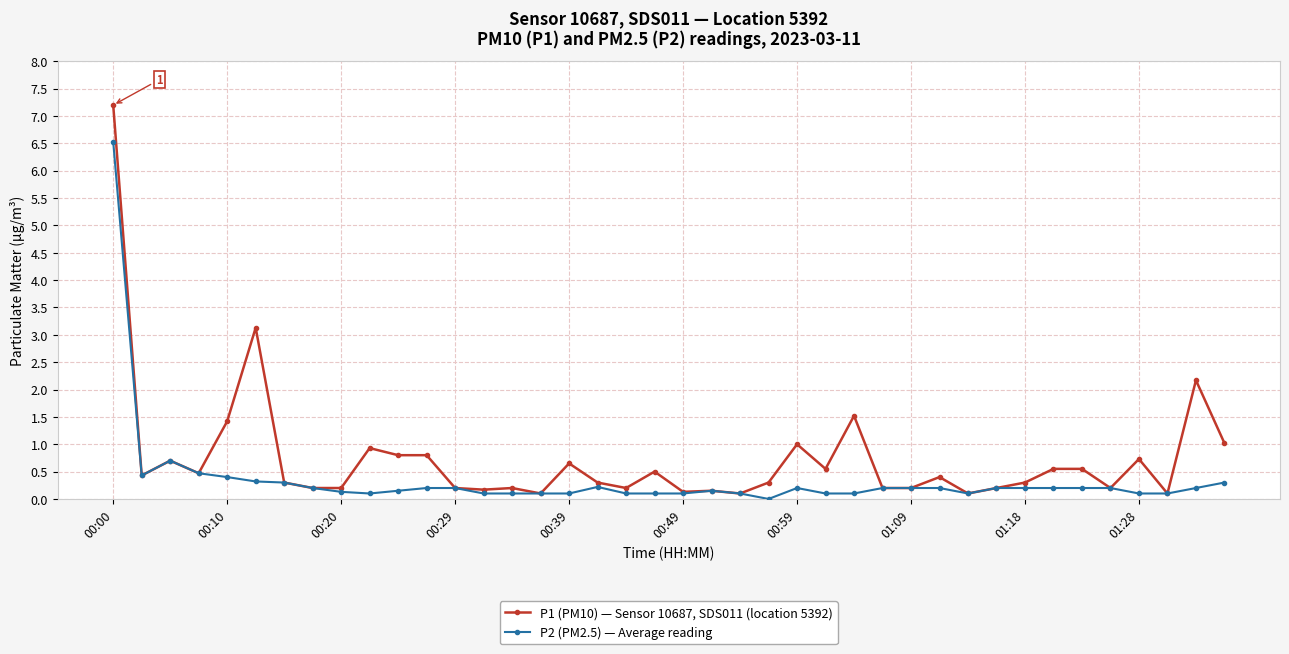

True or false: P1 (PM10) — Sensor 10687, SDS011 (location 5392) has more than 2 points higher than both neighbors.

True